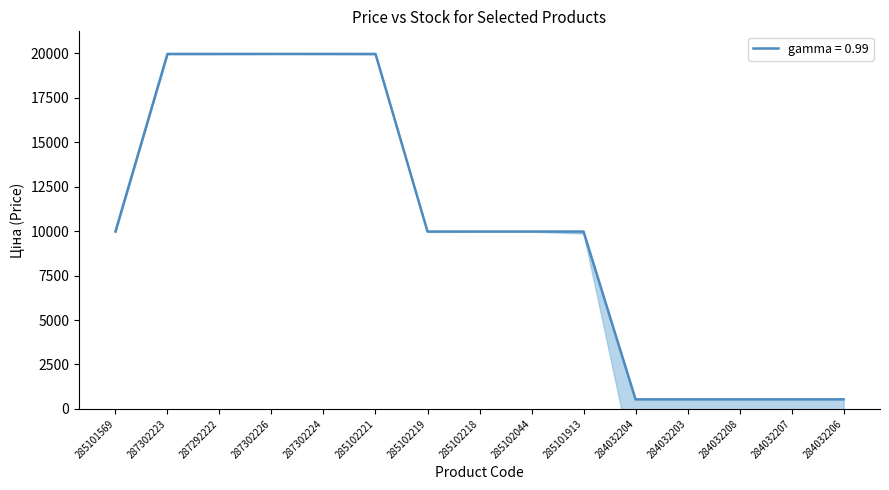

At which label does the data first exceed 9974?

285101569